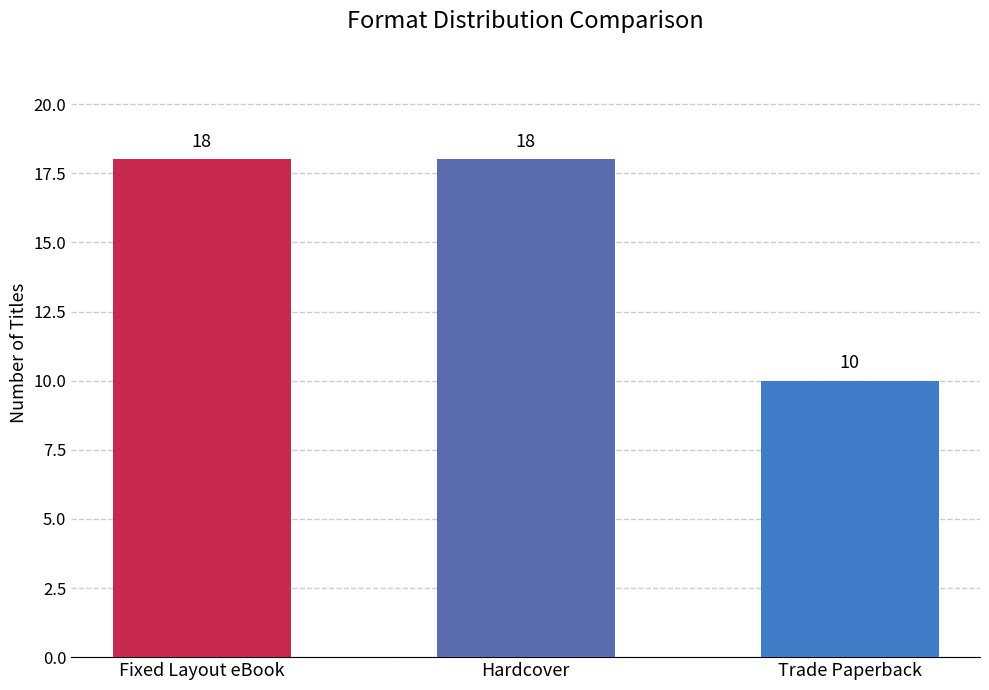

What is the change in value from Fixed Layout eBook to Trade Paperback?

-8